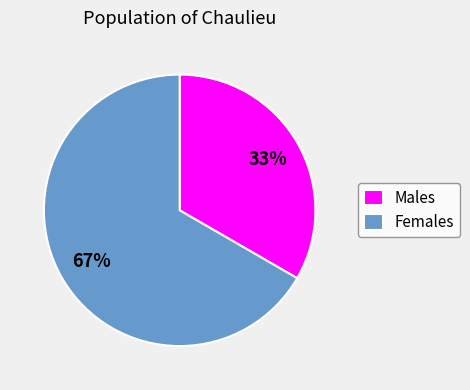

To the nearest percent, what is the combined percentage of Females and Males?

100%